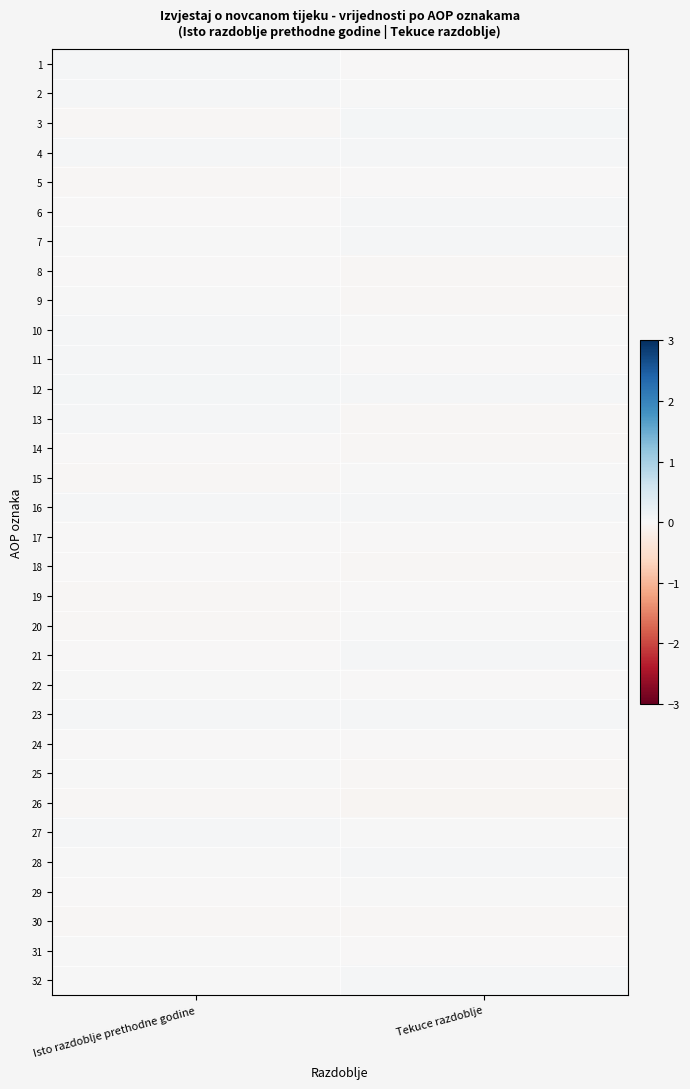

Between Tekuce razdoblje and Isto razdoblje prethodne godine, which is larger?

Isto razdoblje prethodne godine